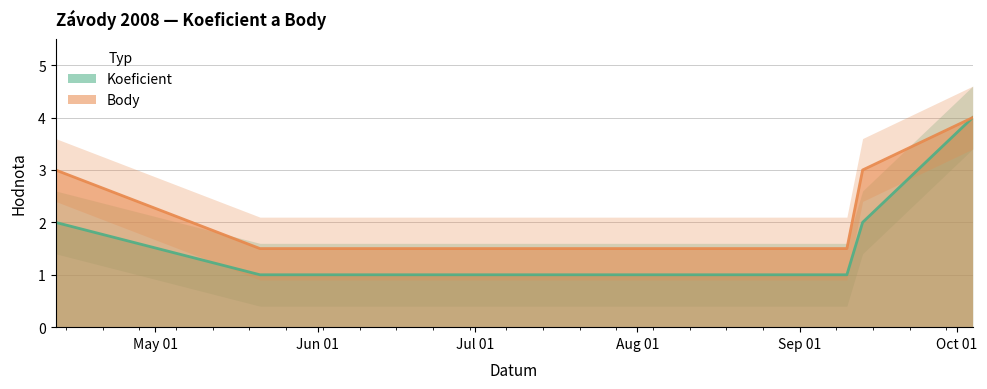

Which series has the largest total across all categories?

Body